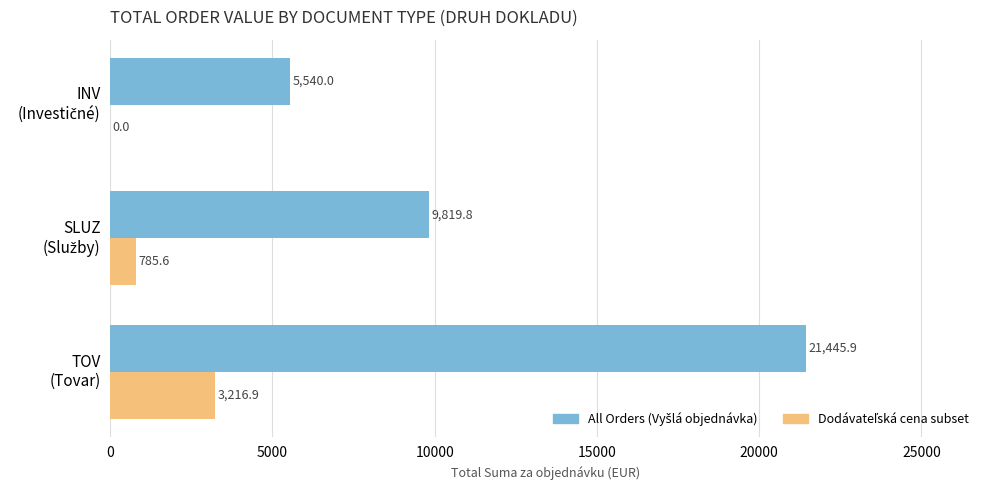

What is the greatest value displayed?

21445.9